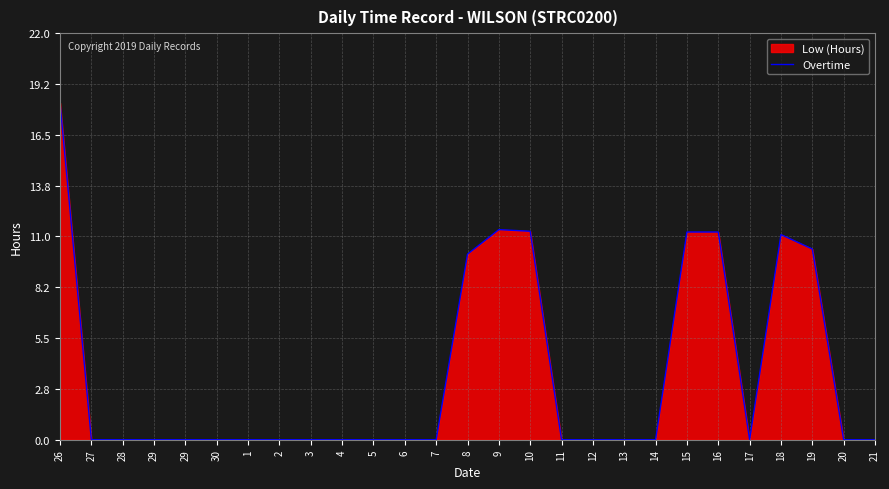

Which category has the highest value across all series?

26